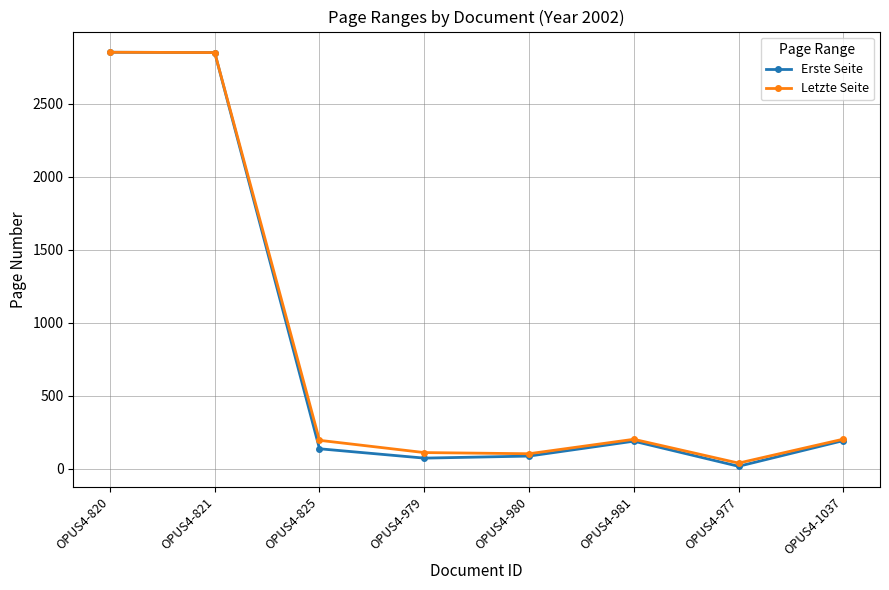

True or false: Erste Seite has a value of 37 at OPUS4-825.

False